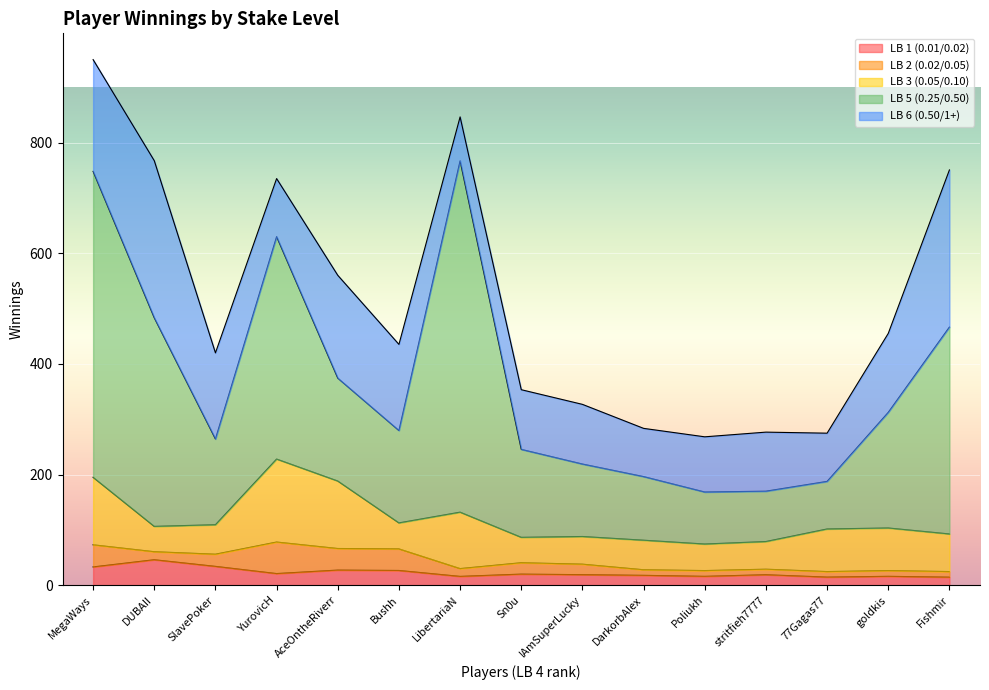

What position from the right is MegaWays?

15